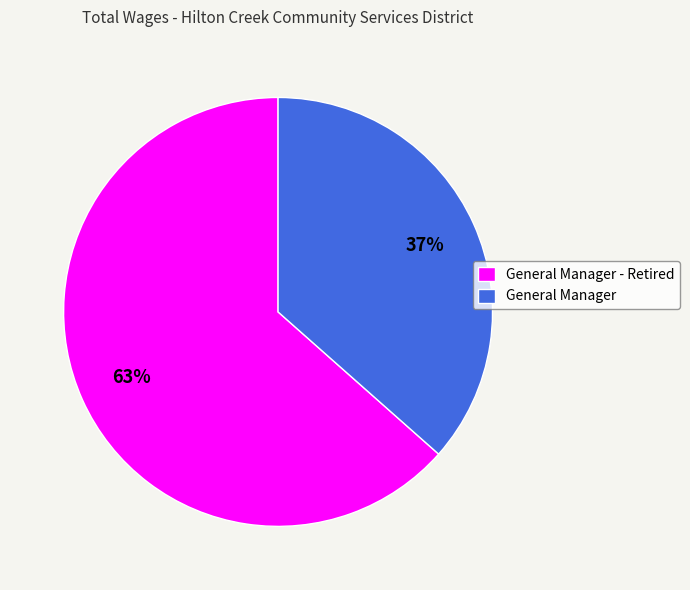

How many slices are in this pie chart?

2